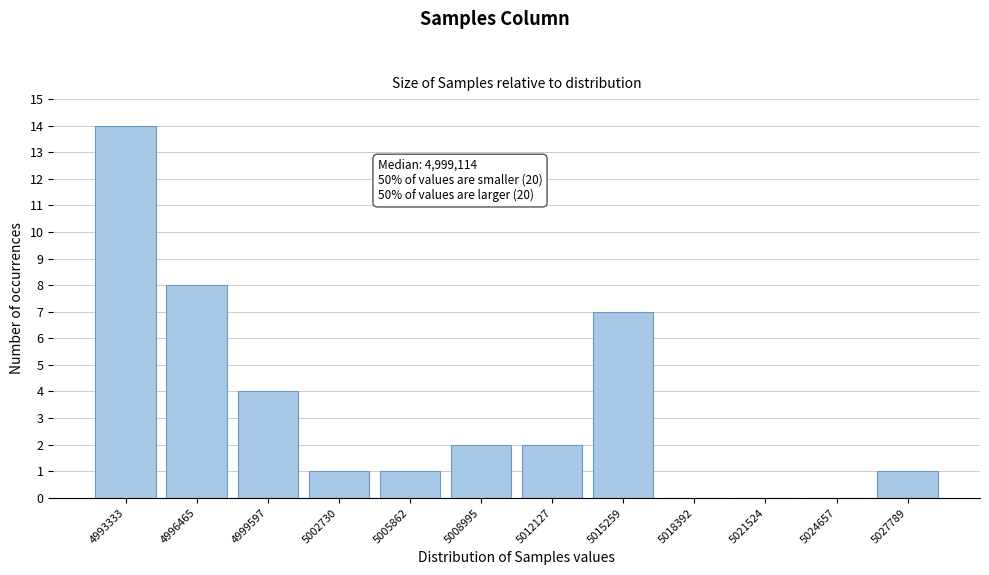

Reading left to right, extract all data points from this chart.

4993333=14	4996465=8	4999597=4	5002730=1	5005862=1	5008995=2	5012127=2	5015259=7	5018392=0	5021524=0	5024657=0	5027789=1